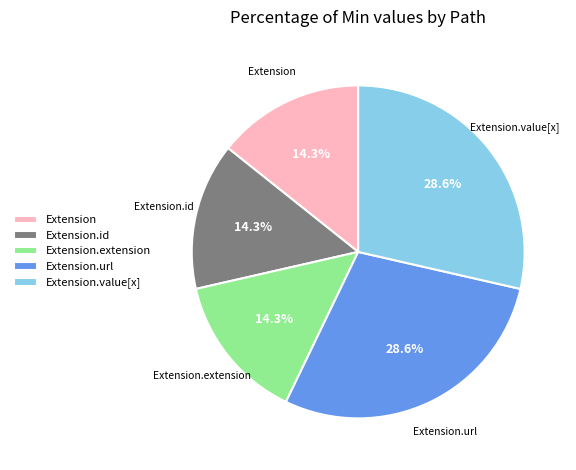

Is Extension.extension the majority of the pie?

No